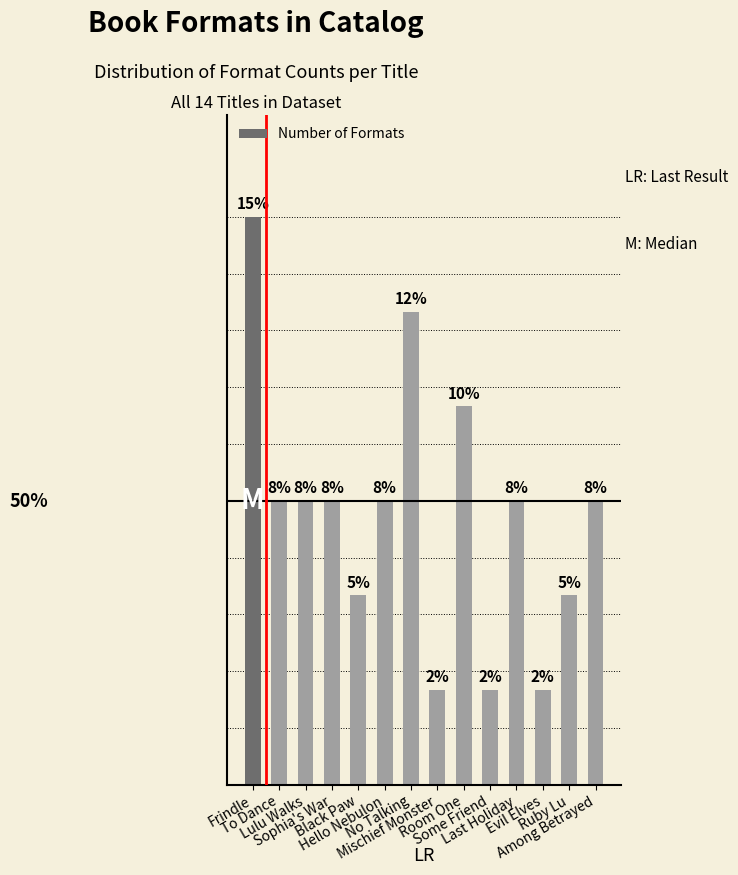

Are the bars horizontal?

No